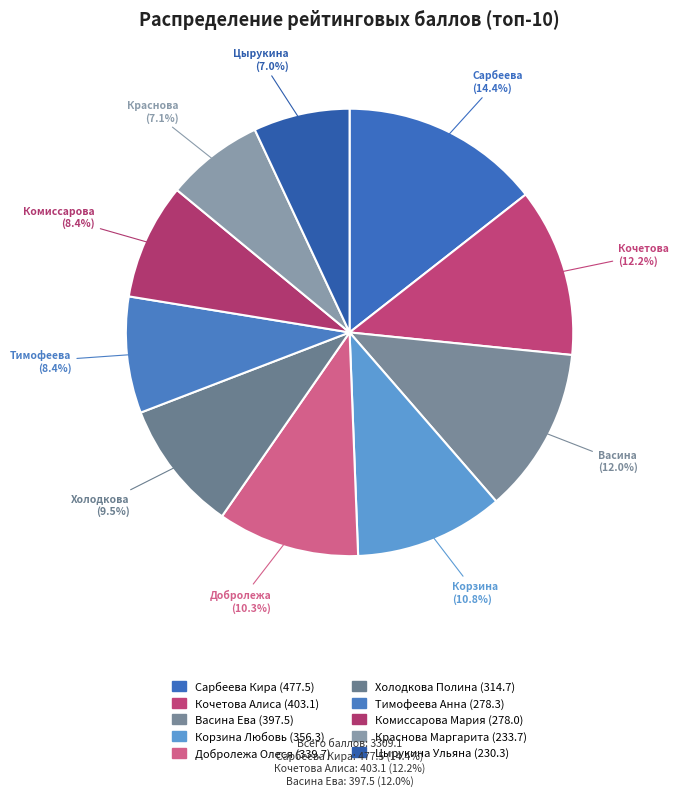

What is the change in value from Сарбеева Кира to Корзина Любовь?

-121.2